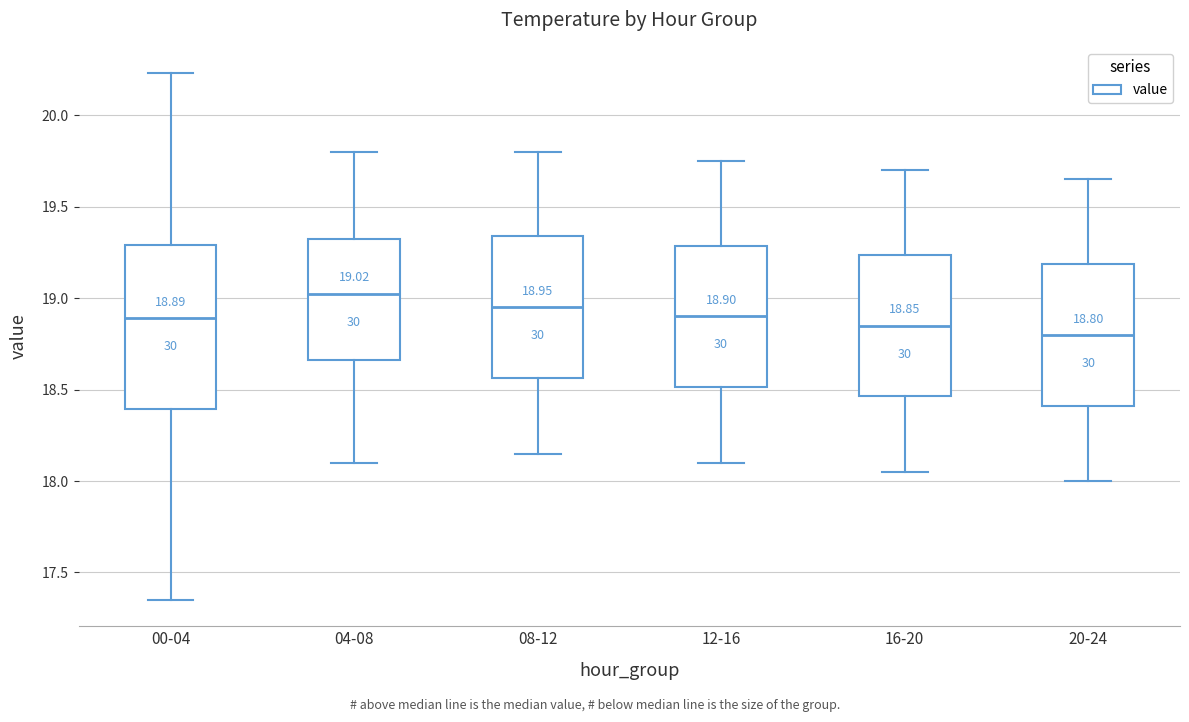

Which box's median line is the highest?

04-08